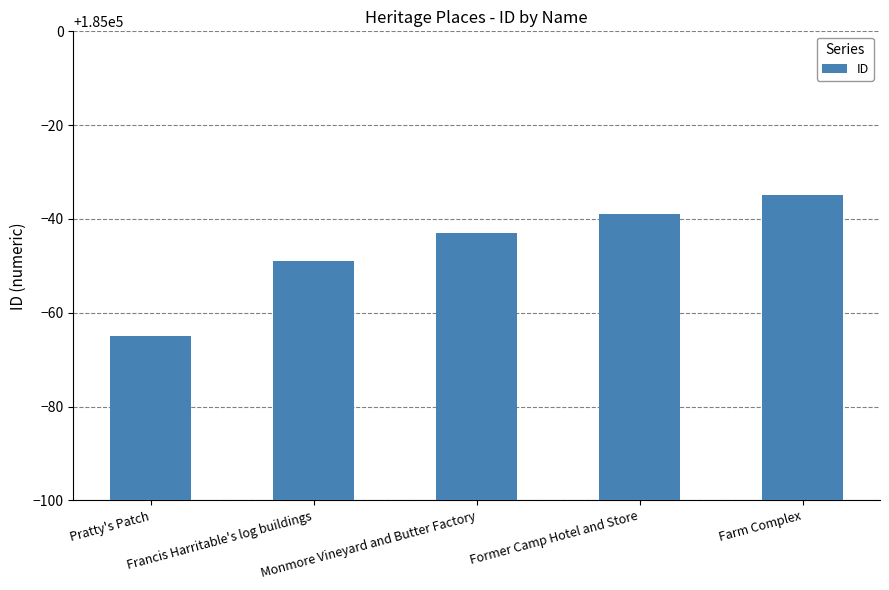

True or false: the data shows 285562 at Francis Harritable's log buildings.

False